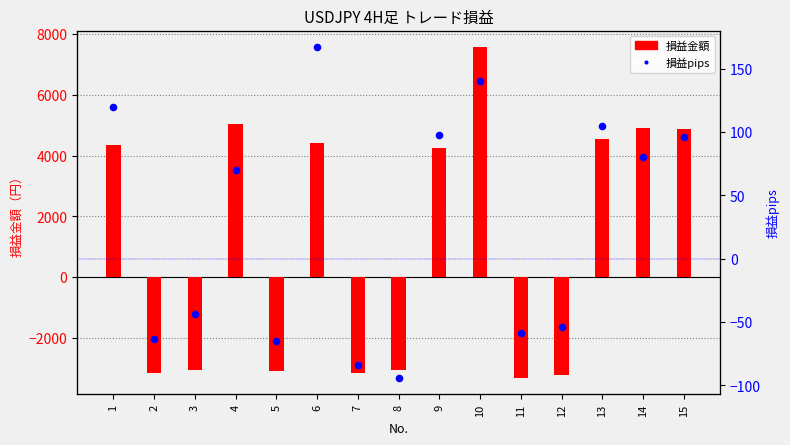

Which series has the largest total across all categories?

損益金額